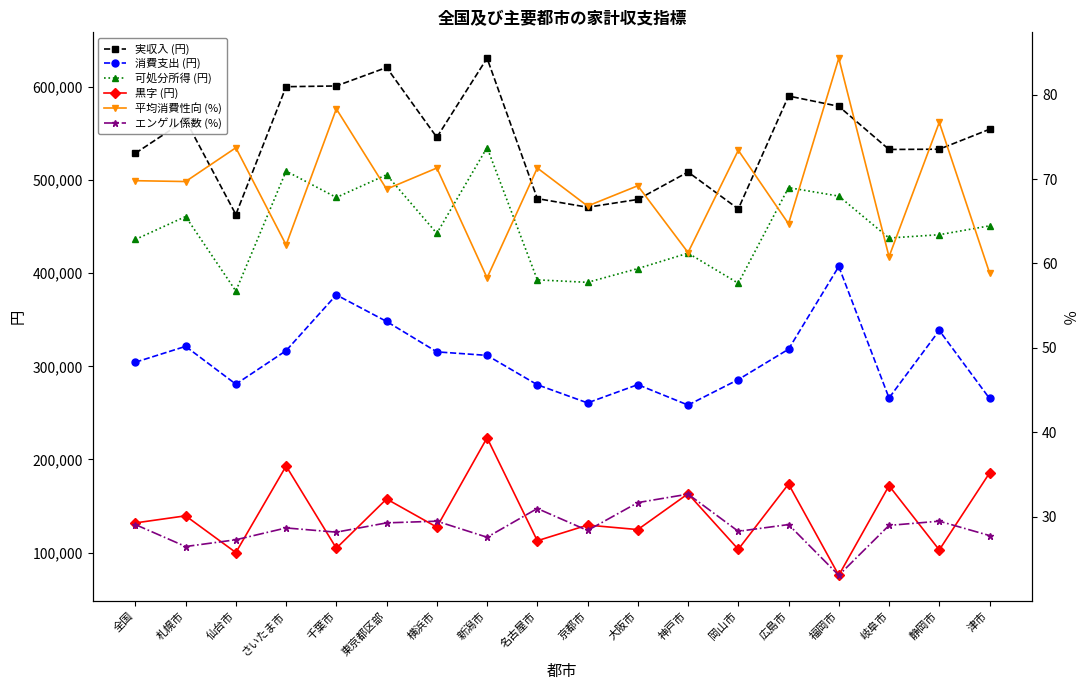

True or false: 可処分所得 (円) has a value of 654546.9 at 静岡市.

False